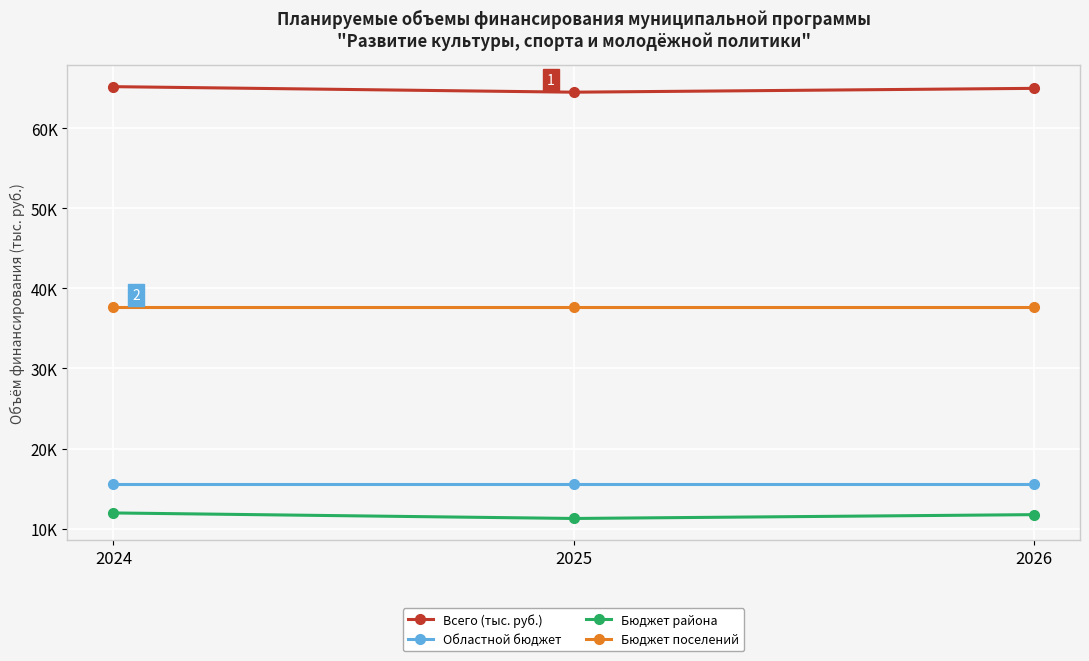

Which category has the lowest value in the Бюджет поселений series?

2024